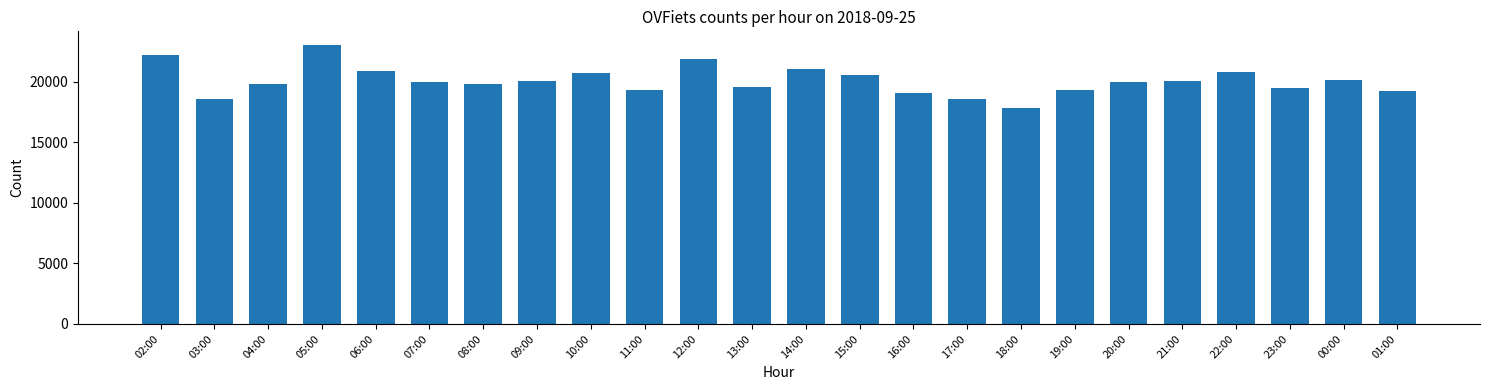

What position from the right is 05:00?

21